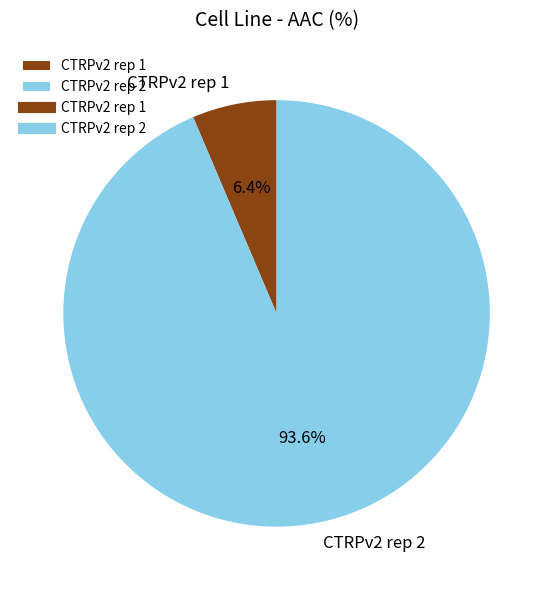

How many slices are in this pie chart?

2